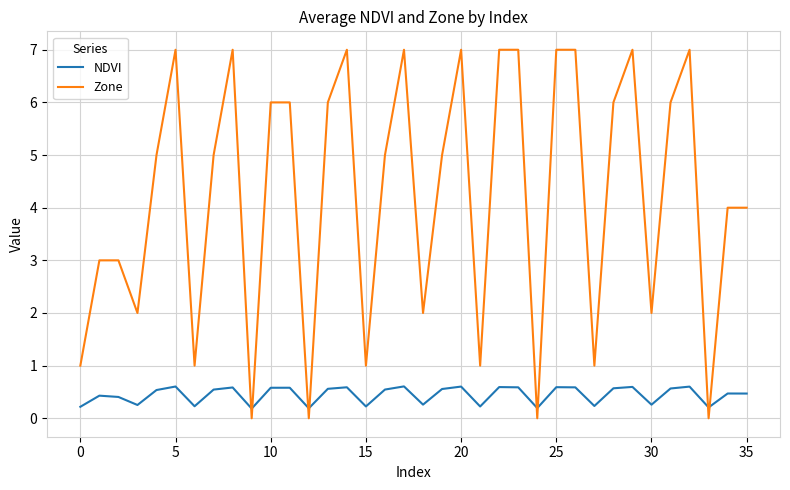

What is the average value of the NDVI series?

0.4